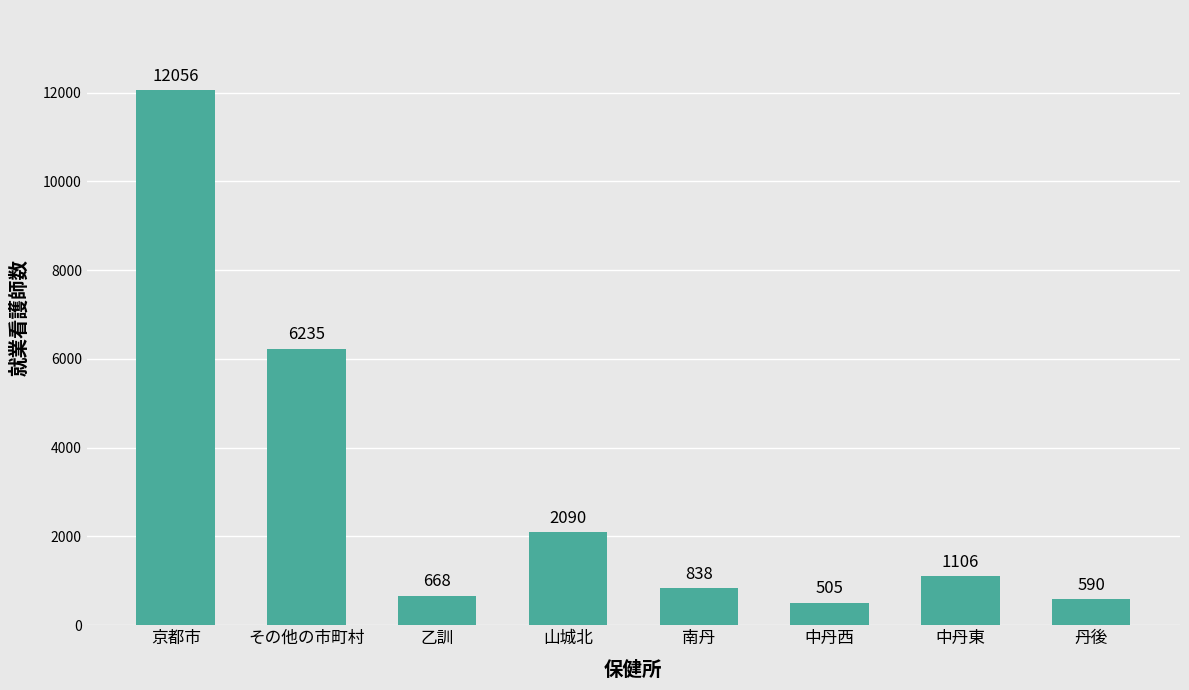

Rank the categories by value from lowest to highest.

中丹西, 丹後, 乙訓, 南丹, 中丹東, 山城北, その他の市町村, 京都市